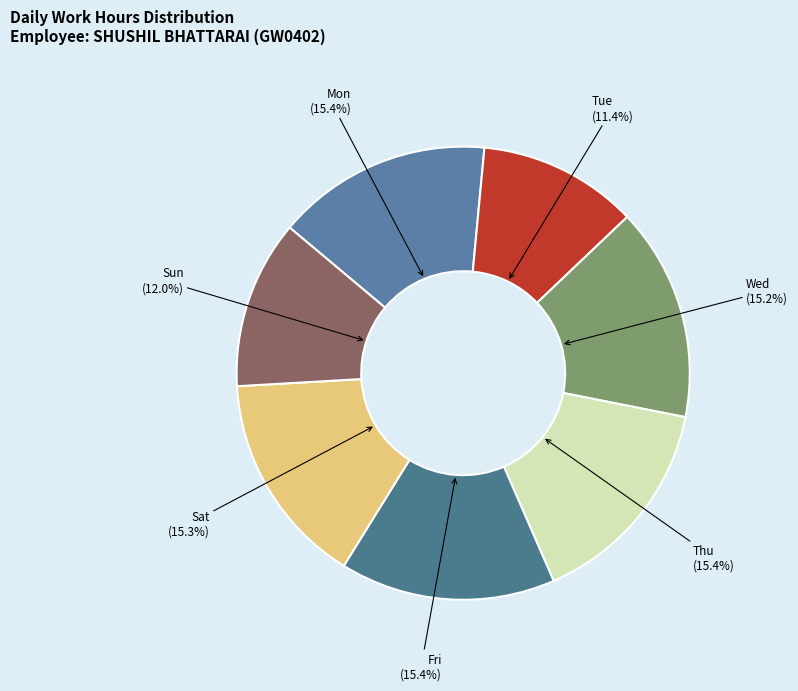

Approximately how many times larger is the value at Fri compared to Thu?

1.0